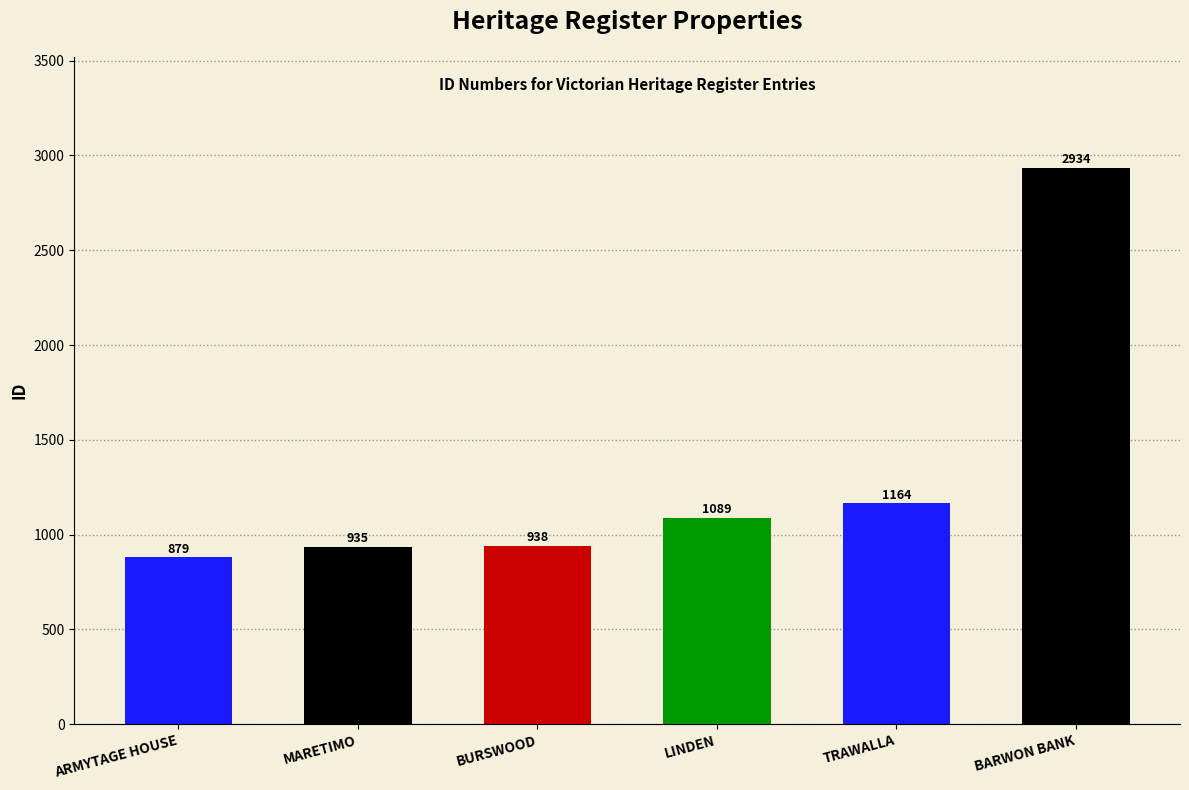

Between LINDEN and ARMYTAGE HOUSE, which is larger?

LINDEN